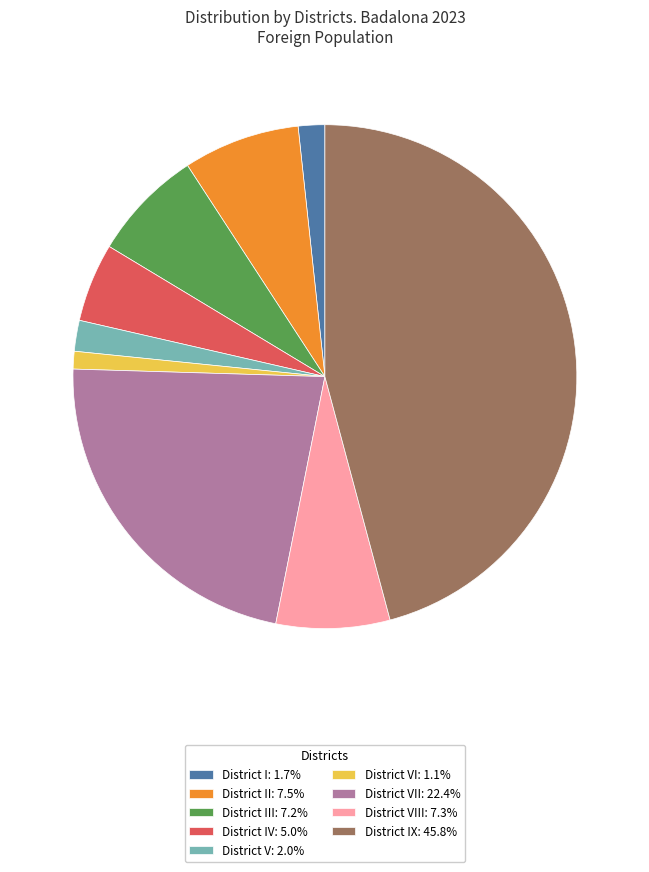

Count the number of slices in the pie.

9